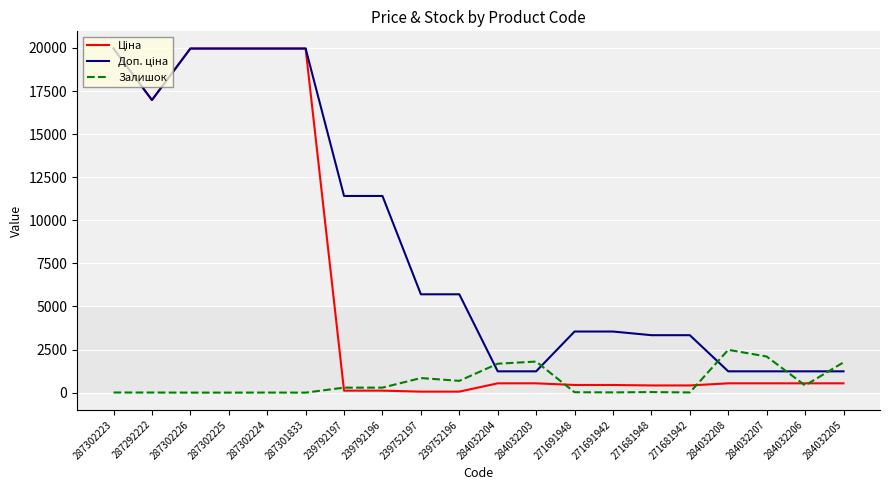

What is the highest value of the Залишок series?

2483.0